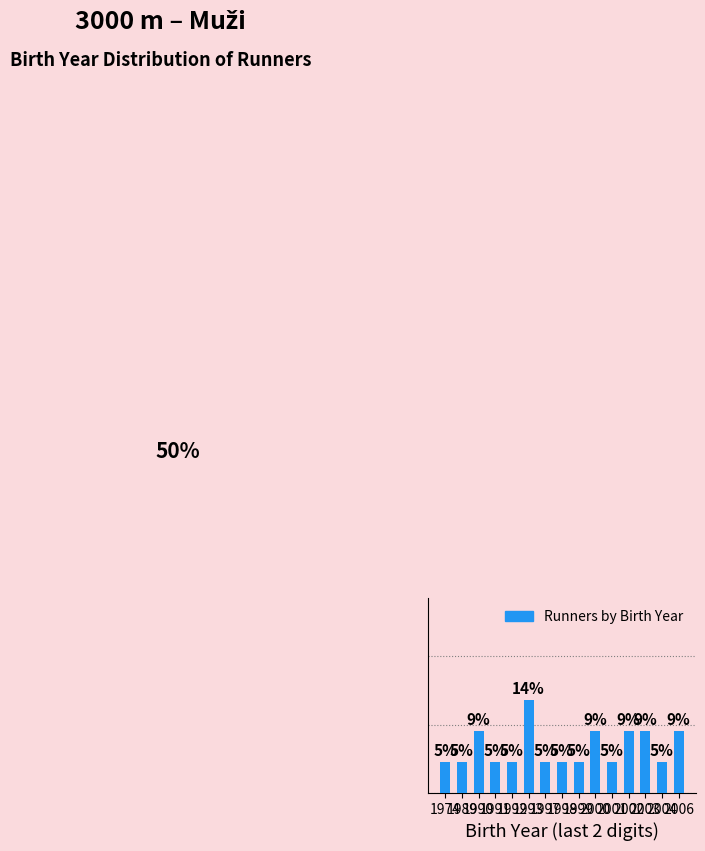

What is the change in value from 1974 to 1993?

+9.1